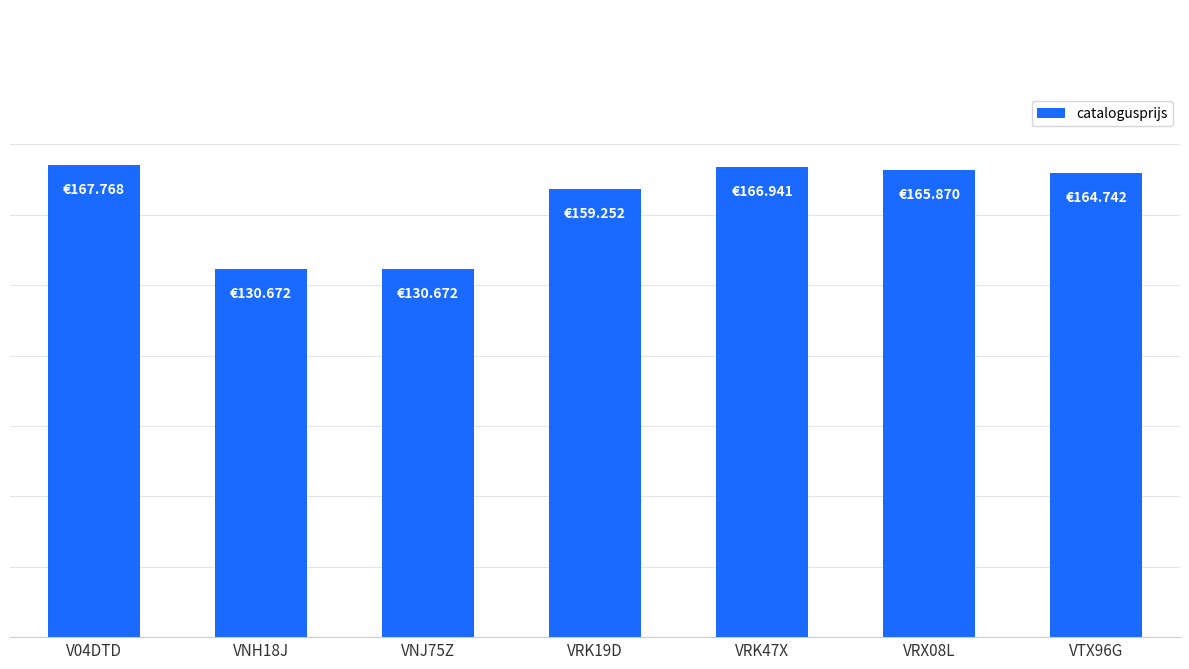

At which label is the value closest to 149220?

VRK19D